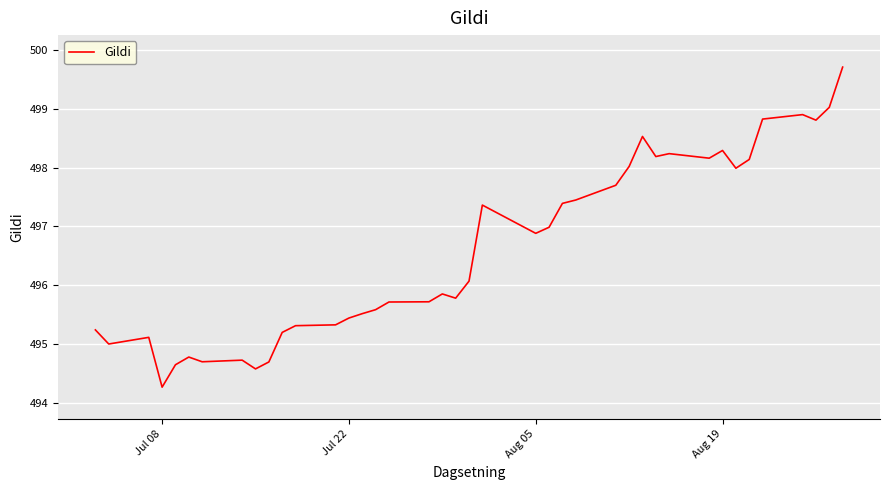

What is the smallest value displayed?

494.3